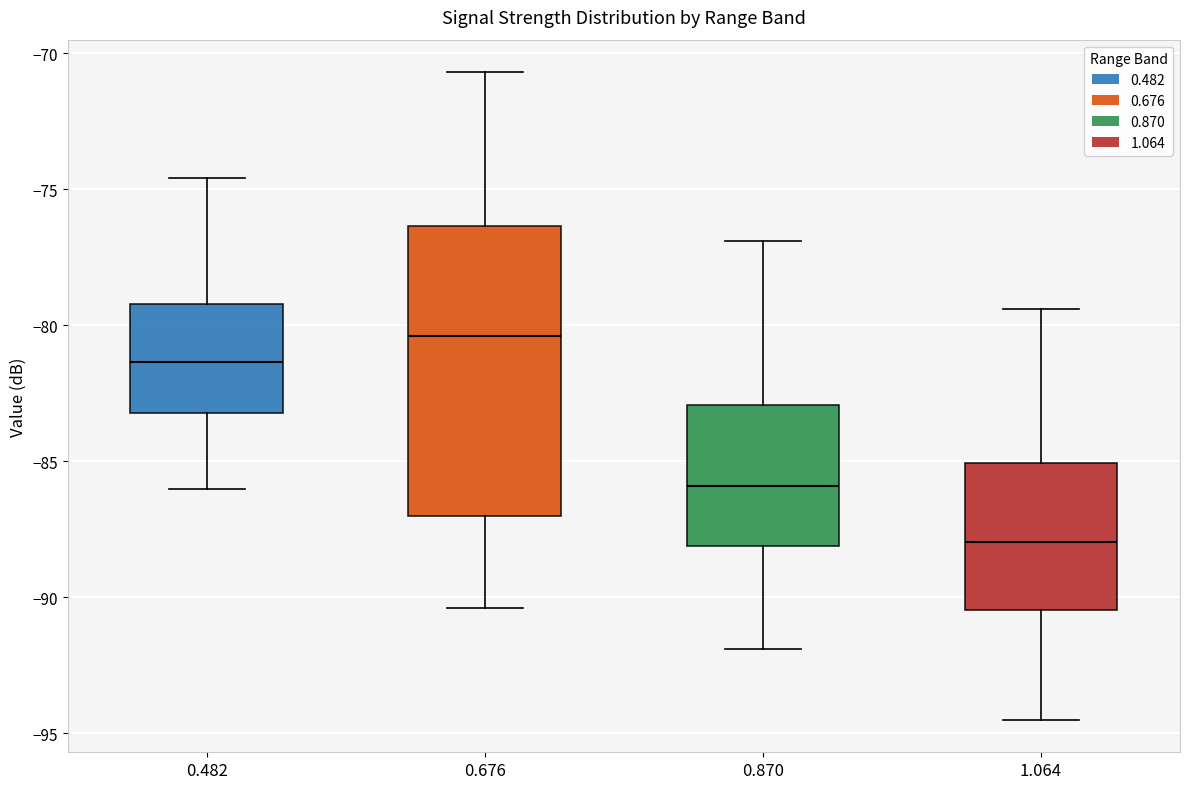

Which box's median line is the lowest?

1.064